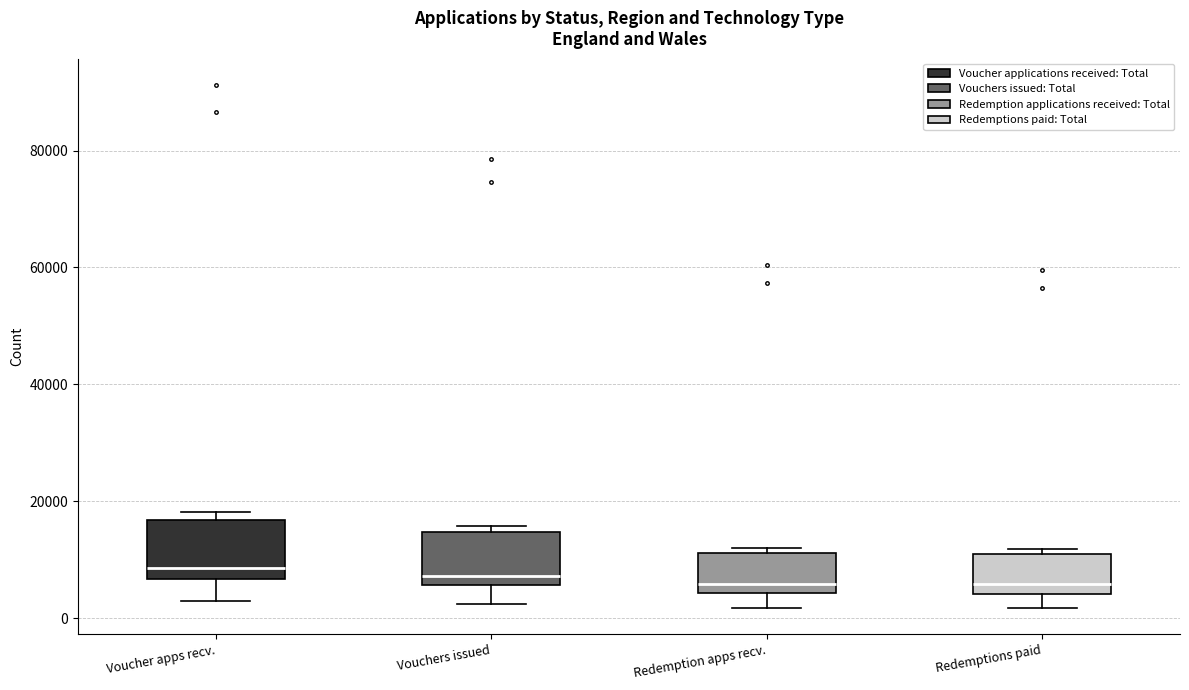

Reading left to right, transcribe this box plot: for each box, give where its median line is, the range the box spans, and where its two whiskers end, as read against the y-axis. The values are not printed on the chart, so give them approximately, as read against the axis.

Voucher apps recv.: median 8000, box 6000 to 16000, whiskers 2000 to 18000
Vouchers issued: median 8000, box 6000 to 14000, whiskers 2000 to 16000
Redemption apps recv.: median 6000, box 4000 to 12000, whiskers 2000 to 12000 (just above the box's upper edge)
Redemptions paid: median 6000, box 4000 to 10000, whiskers 2000 to 12000